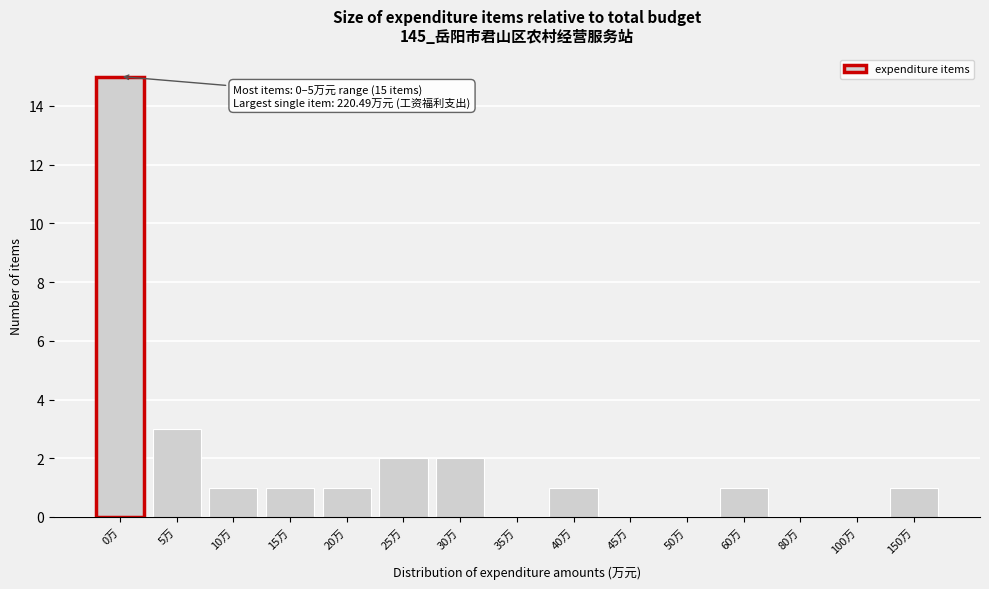

Reading left to right, extract all data points from this chart.

0万=15	5万=3	10万=1	15万=1	20万=1	25万=2	30万=2	35万=0	40万=1	45万=0	50万=0	60万=1	80万=0	100万=0	150万=1